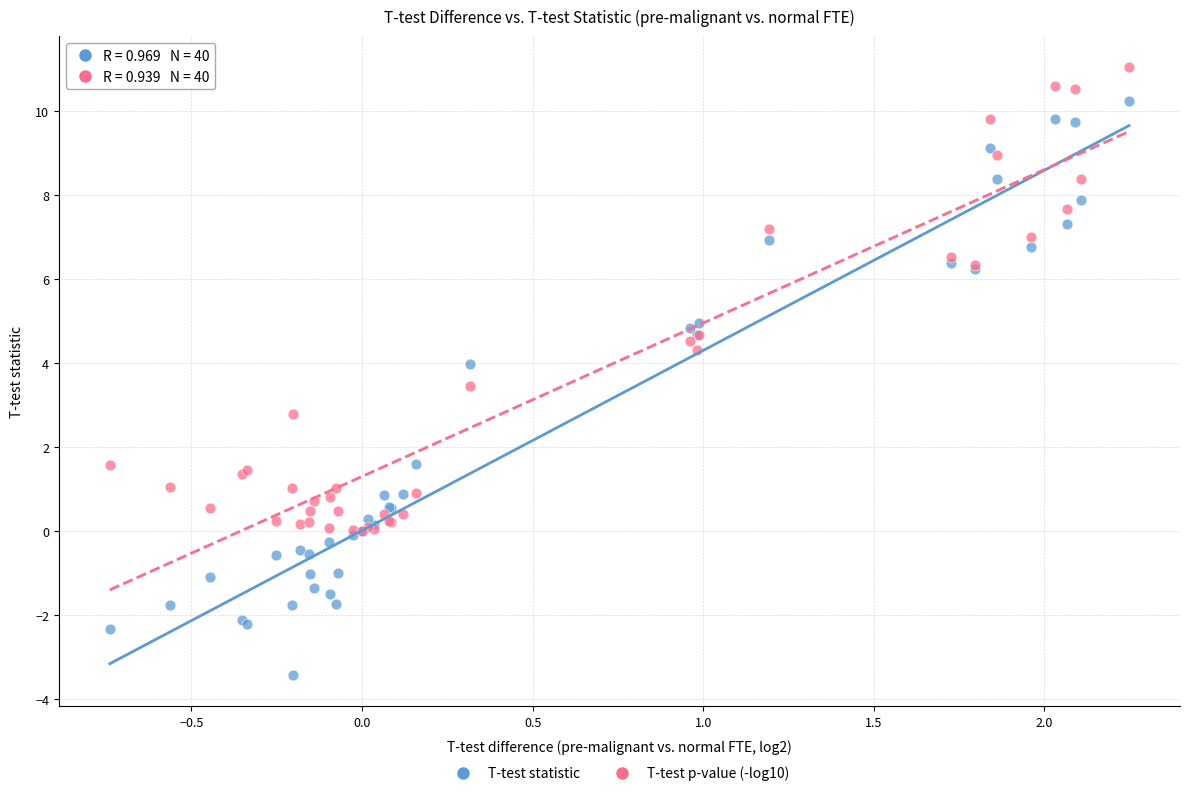

Across all series, what Y value is closest to 3?

2.8